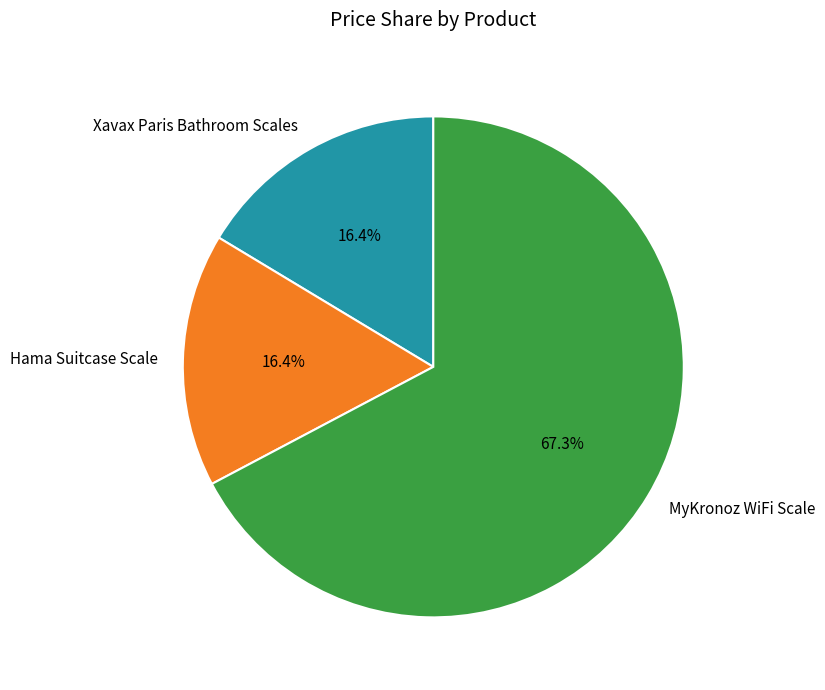

Is MyKronoz WiFi Scale the majority of the pie?

Yes